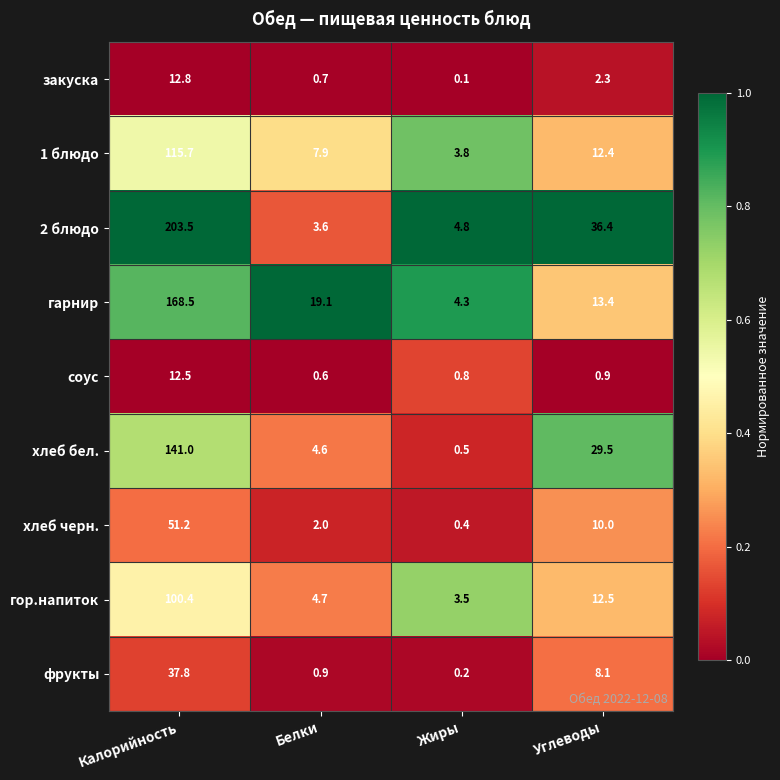

Which category has the highest value across all series?

Калорийность